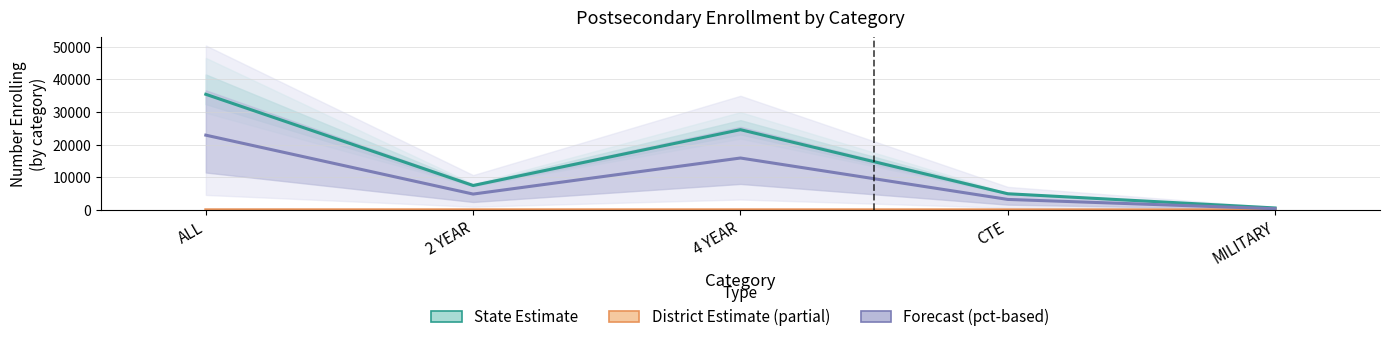

Which has a higher value, 2 YEAR or CTE?

2 YEAR